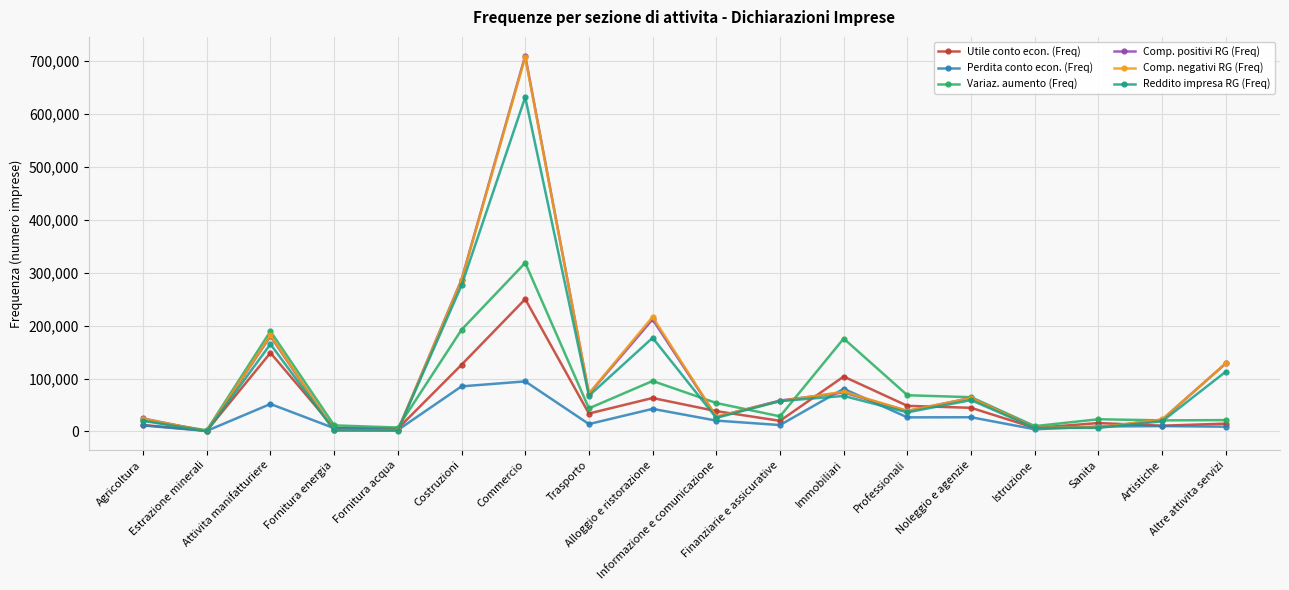

Which series ends up on top after the final intersection of Reddito impresa RG (Freq) and Comp. negativi RG (Freq)?

Comp. negativi RG (Freq)